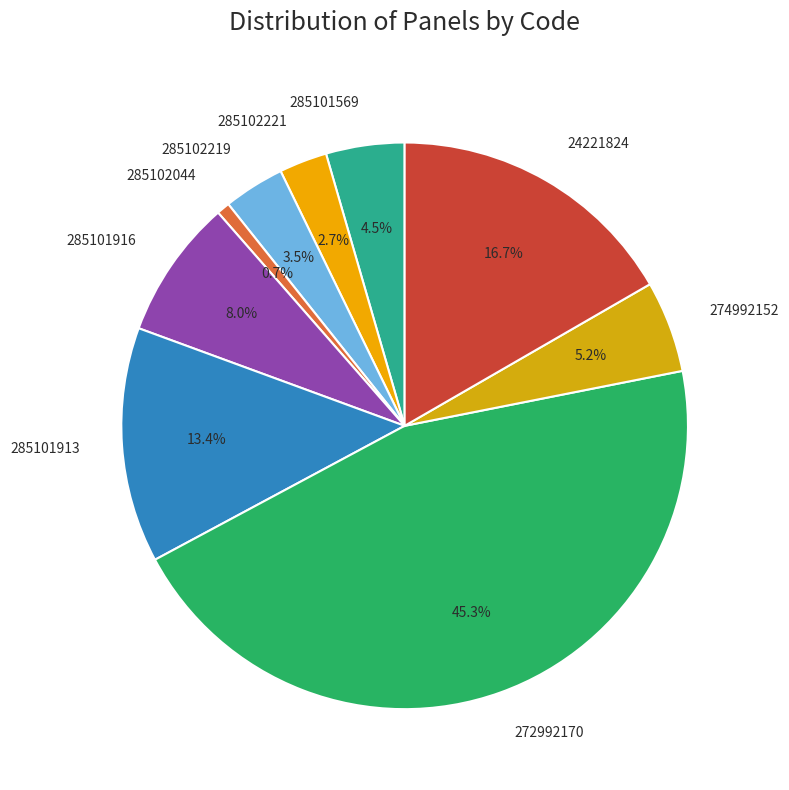

Count the number of slices in the pie.

9